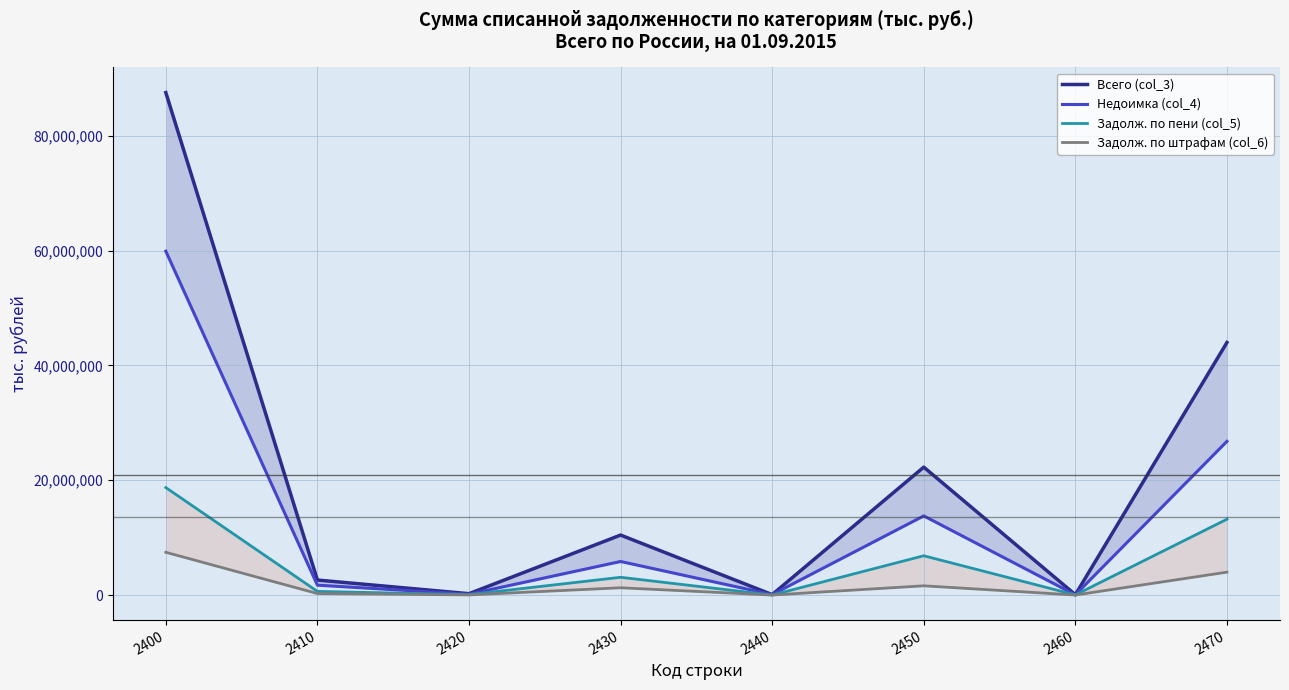

Is it true that Задолж. по пени (col_5) equals 39300 at 2460?

False